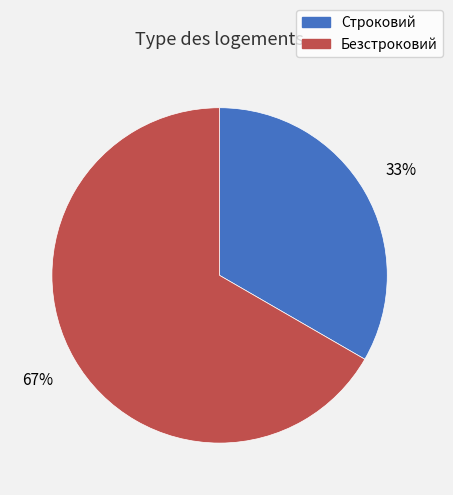

Is it true that Строковий is 33% of the pie?

True